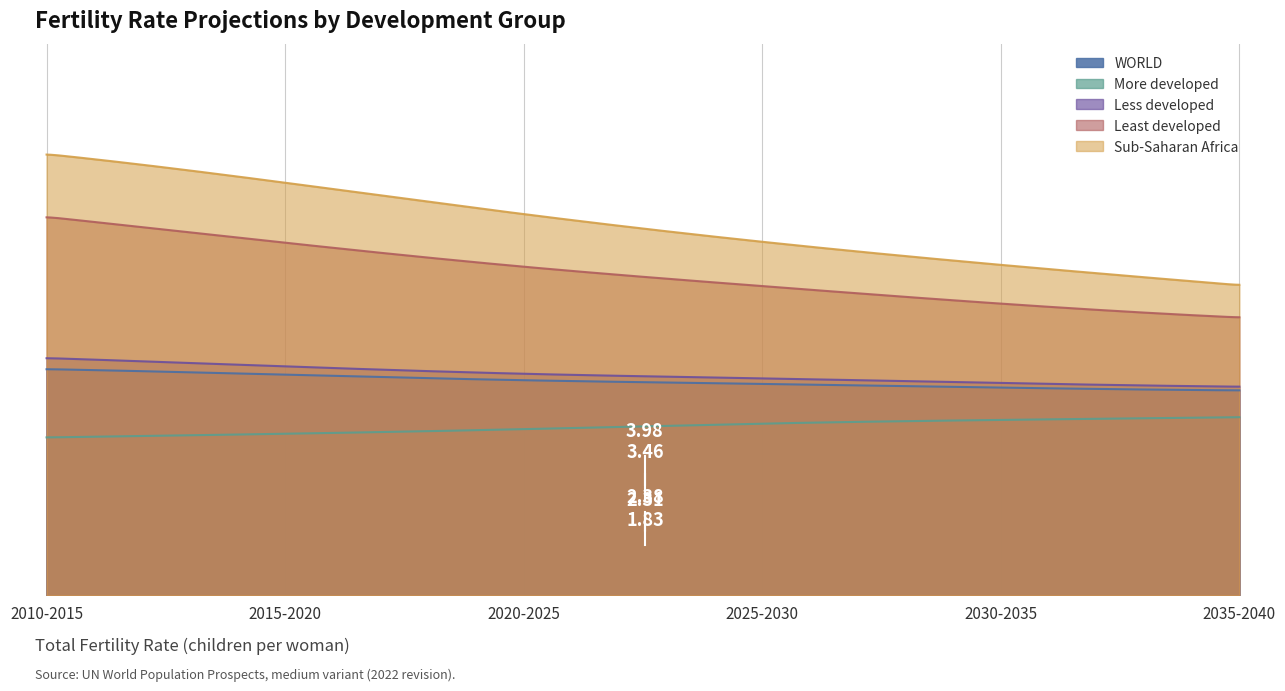

Is the value of Less developed at 2025-2030 greater than the value of Least developed at 2015-2020?

No